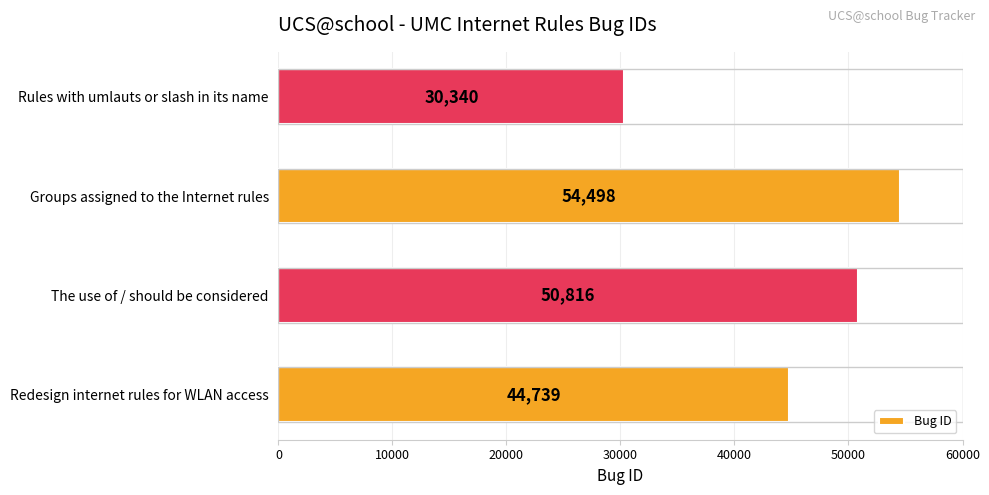

What is the difference between the maximum and minimum values?

24158